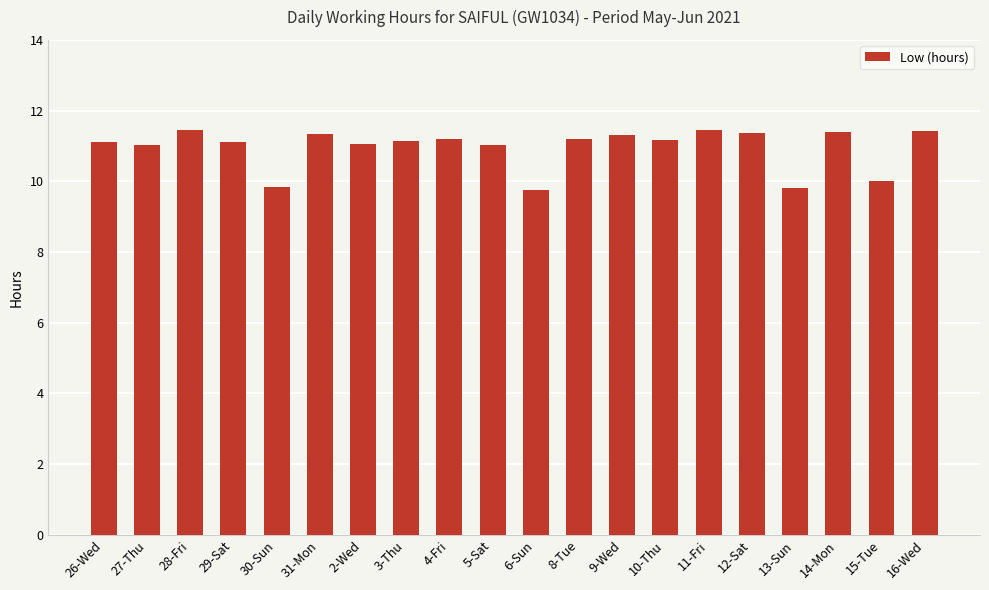

What is the ratio of the value at 2-Wed to the value at 12-Sat?

1.0